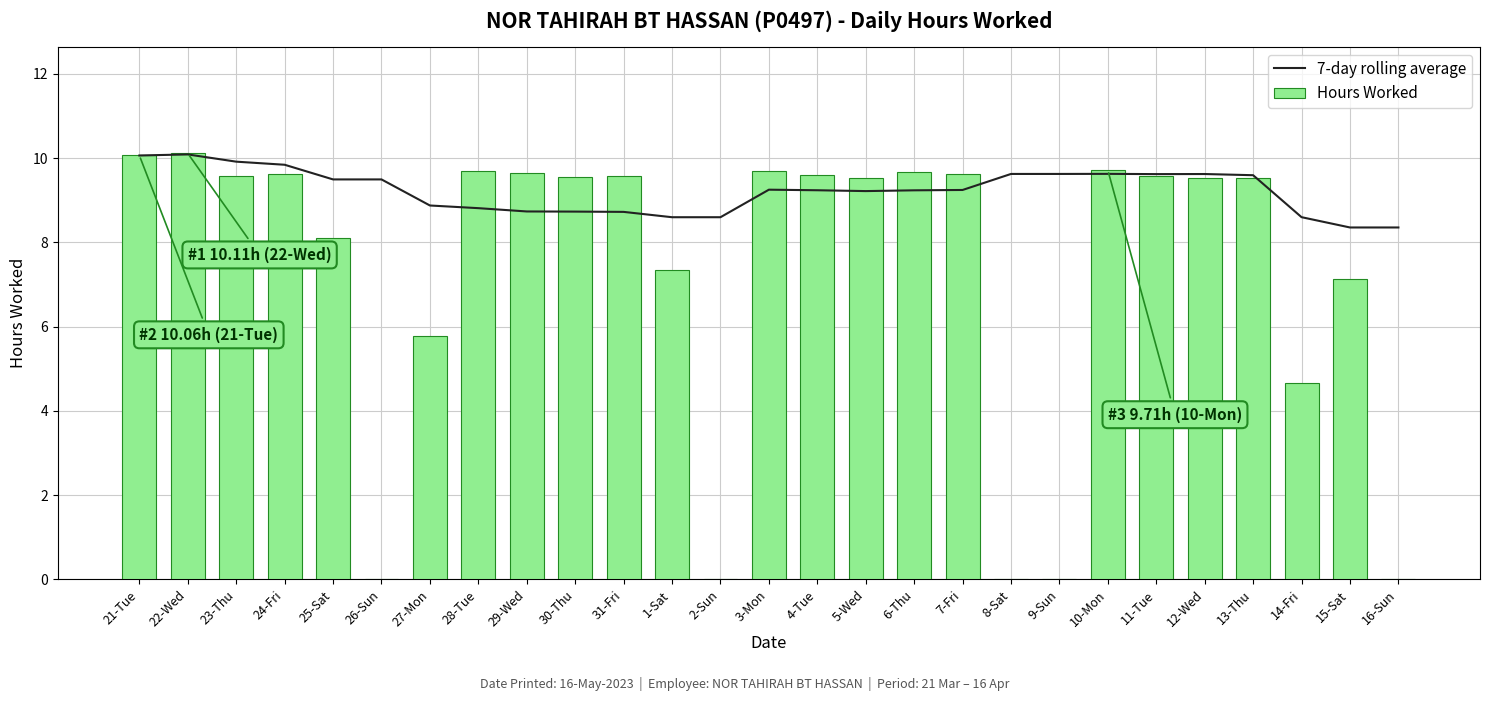

How many values in the Hours Worked series are below 9?

10